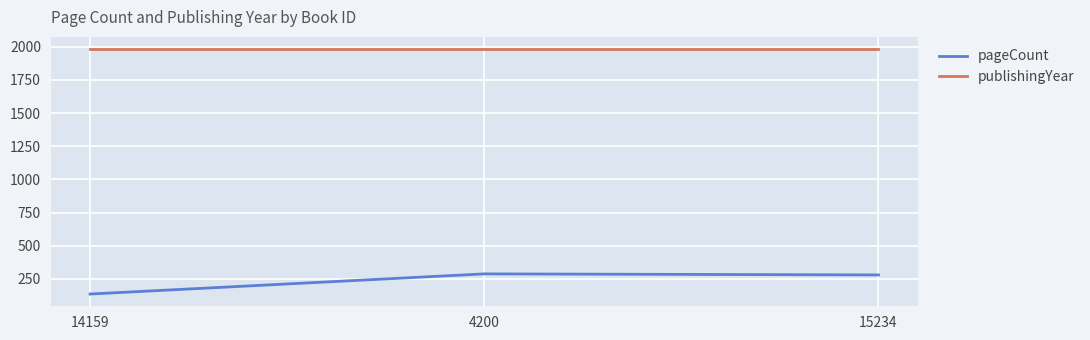

At 4200, list the series in order from largest to smallest.

publishingYear, pageCount